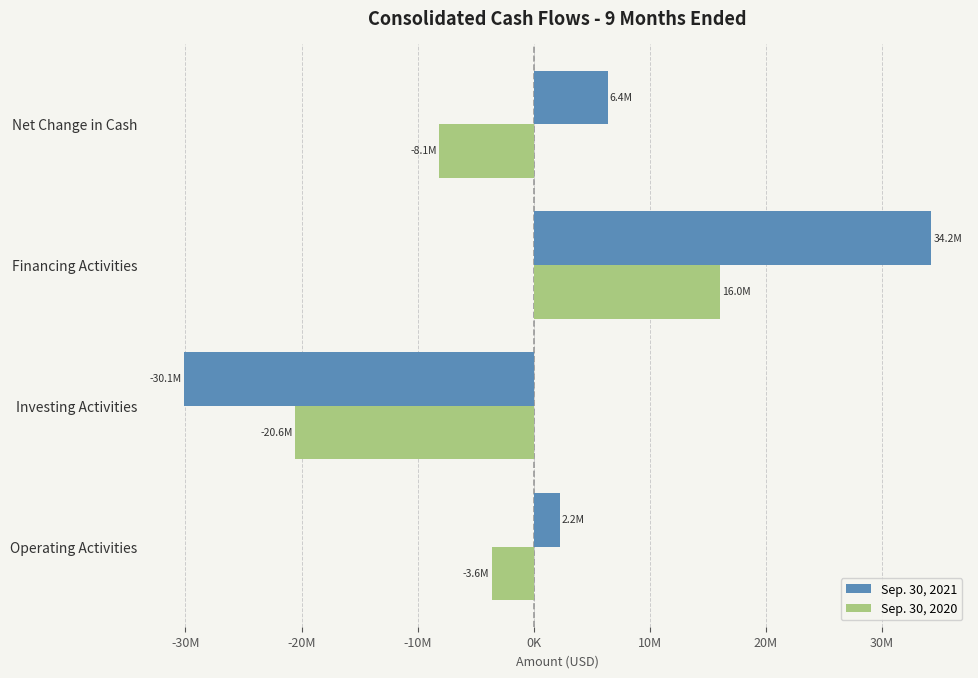

What are all the series names shown in the legend?

Sep. 30, 2021, Sep. 30, 2020